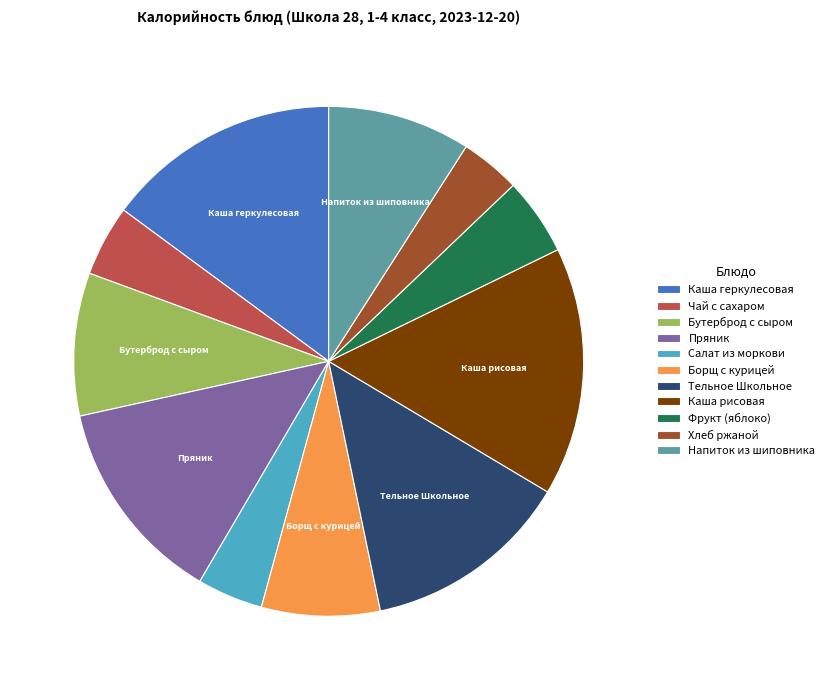

What is the largest slice in the pie chart?

Каша рисовая